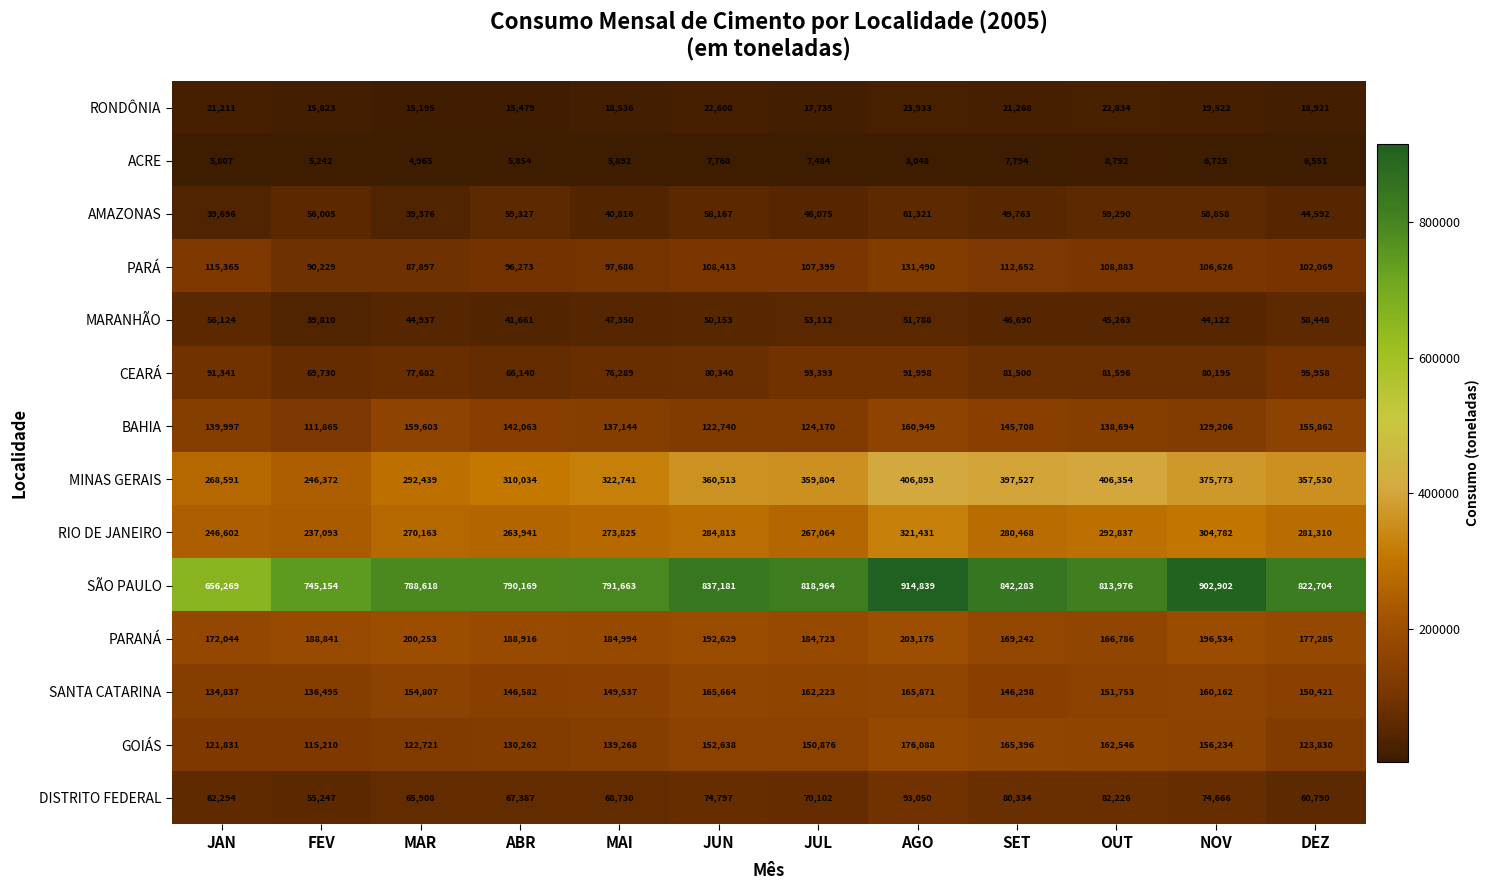

What is the sum of the BAHIA values at MAI and MAR?

296747